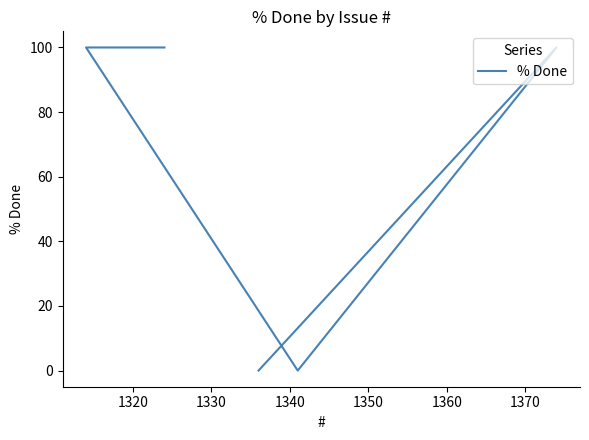

At which category does the data reach its first local valley?

1340